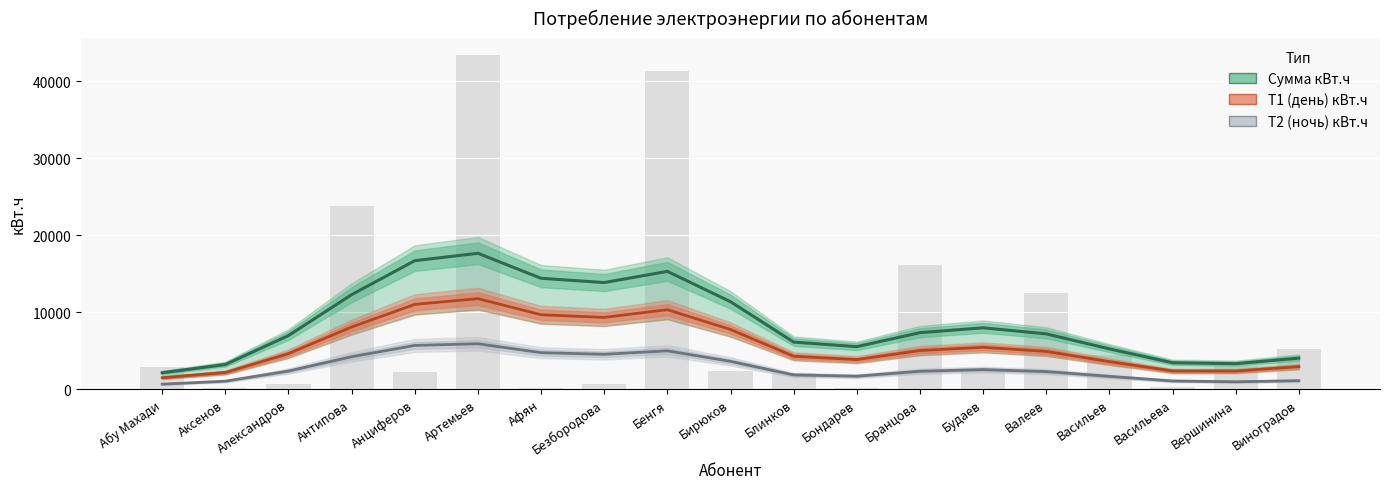

Is it true that Сумма кВт.ч equals 7335.9 at Бранцова?

True